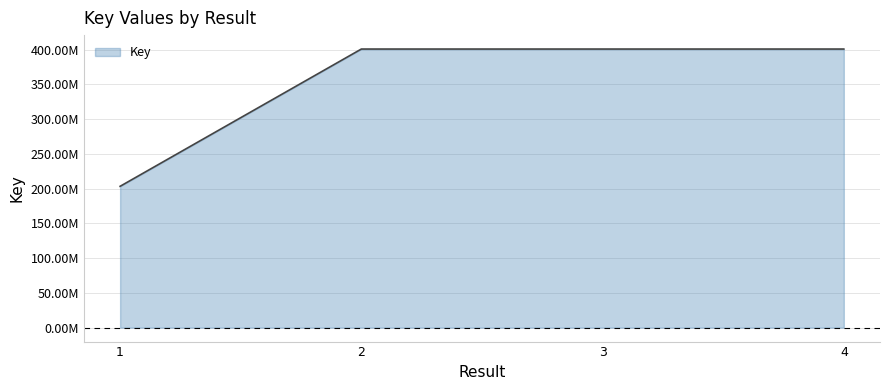

Reading left to right, transcribe all the data shown in this chart.

203291076	400715444	400715798	400716205